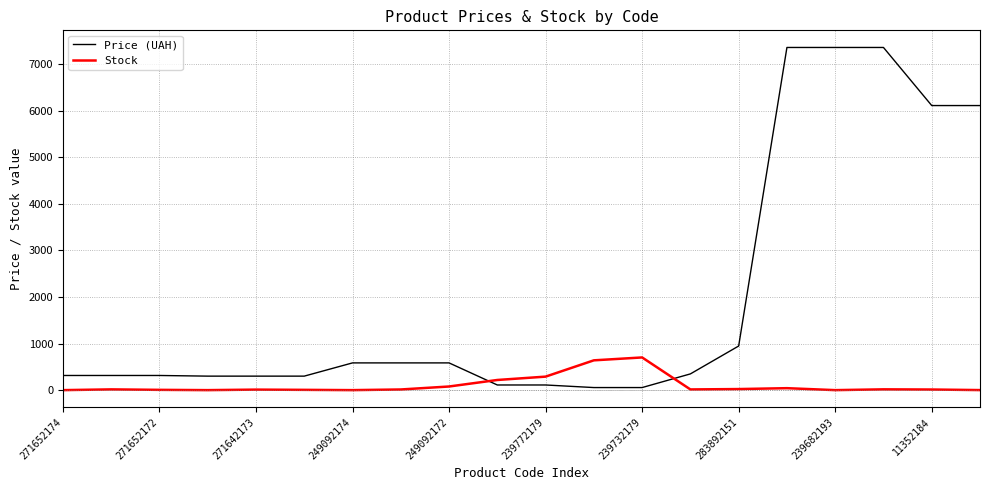

Is this an area chart (filled region under the line)?

No